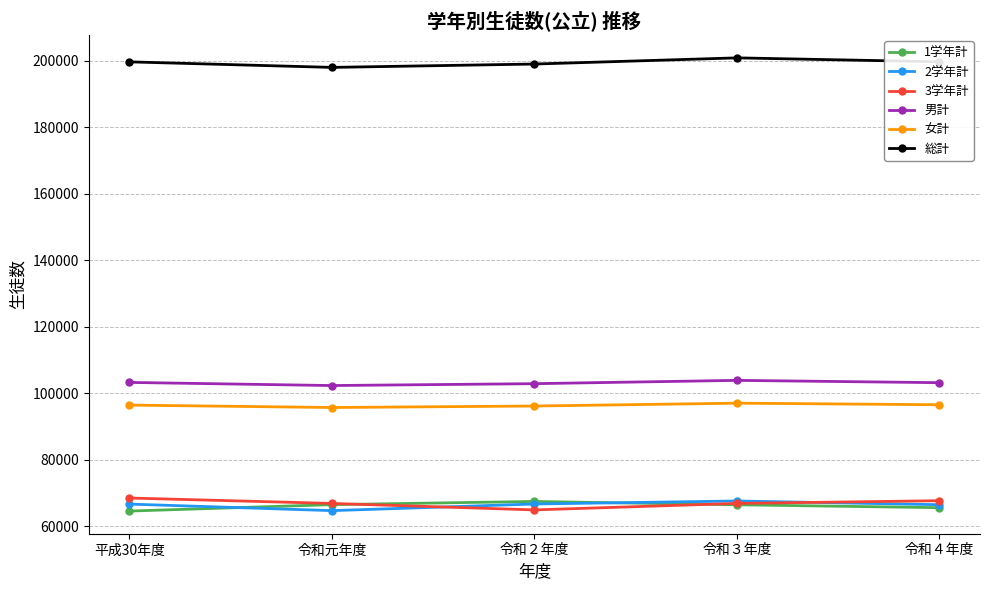

The value of 総計 at 令和４年度 is 199753. True or false?

True